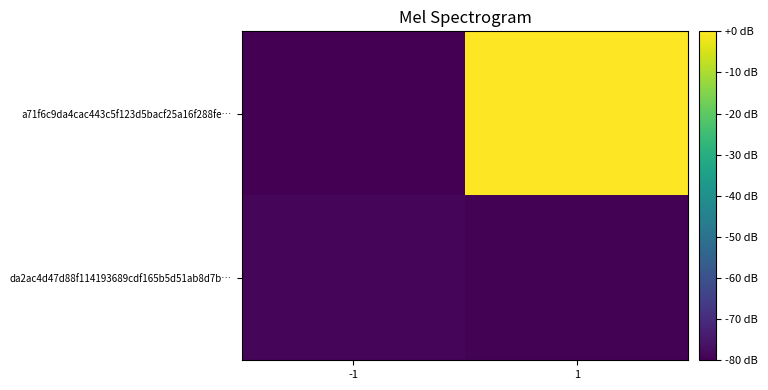

Rank the series by their average value, from lowest to highest.

da2ac4d47d88f114193689cdf165b5d51ab8d7b…, a71f6c9da4cac443c5f123d5bacf25a16f288fe…